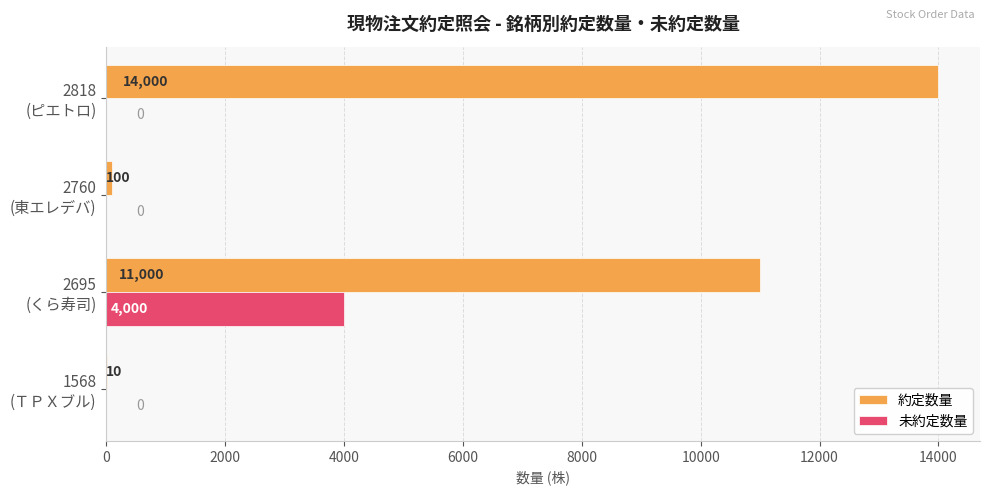

What is the maximum value shown in the chart?

14000